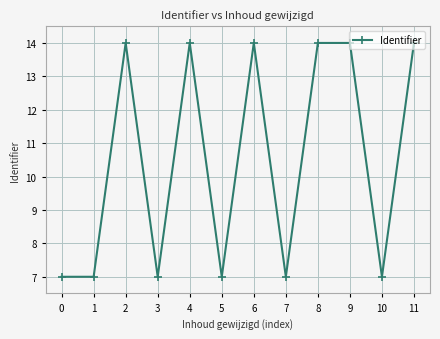

What is the value of the 4th point from the left?

7.0